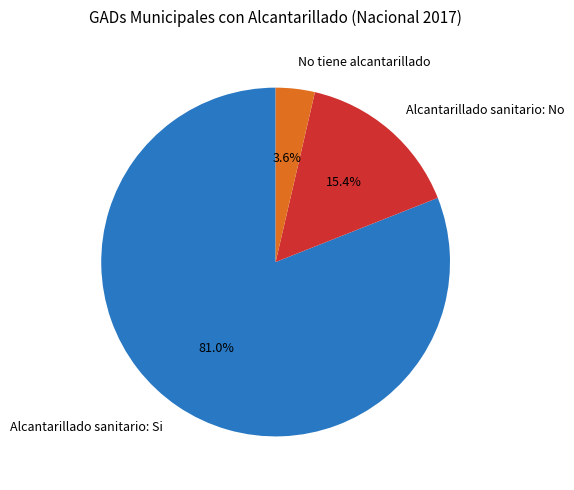

The Alcantarillado sanitario: Si slice represents 81% of the pie. True or false?

True